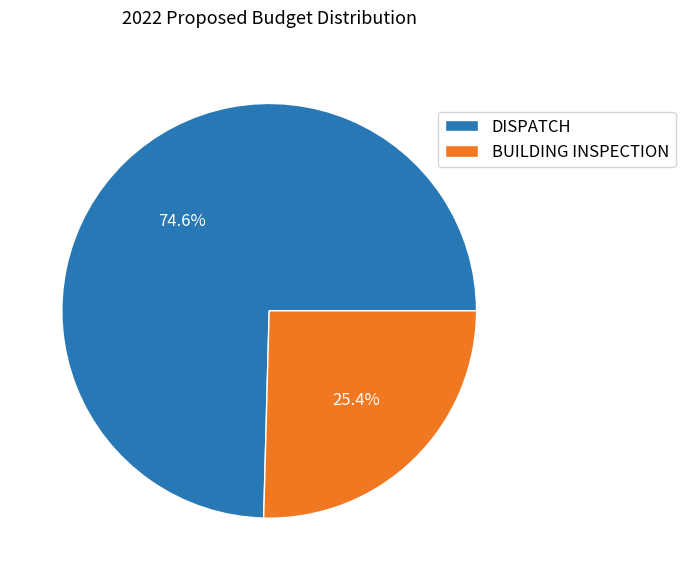

What is the ratio of the value at BUILDING INSPECTION to the value at DISPATCH?

0.3